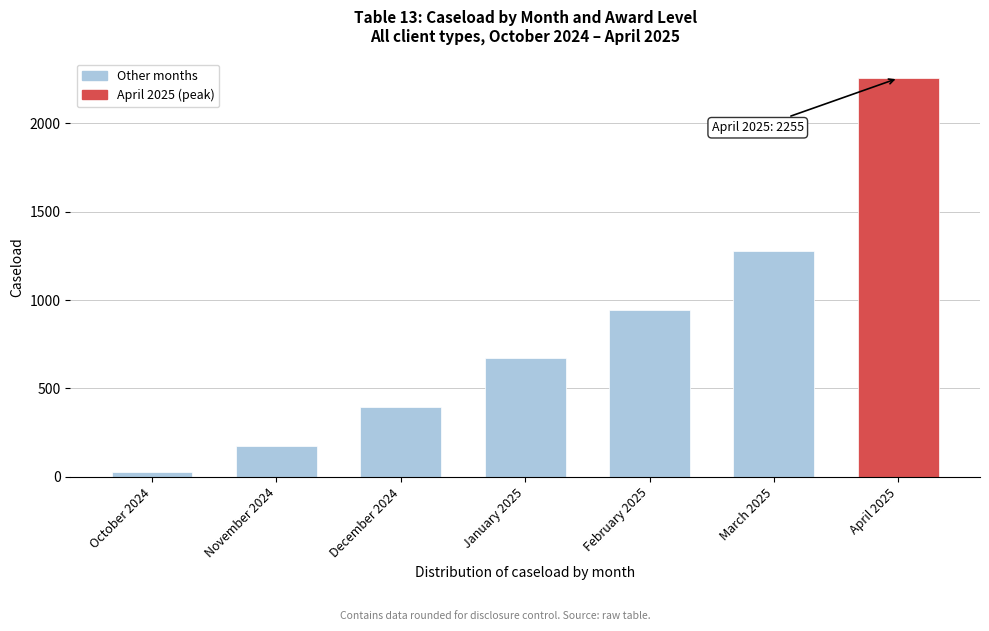

Reading left to right, transcribe all the data shown in this chart.

30	175	395	675	945	1280	2255